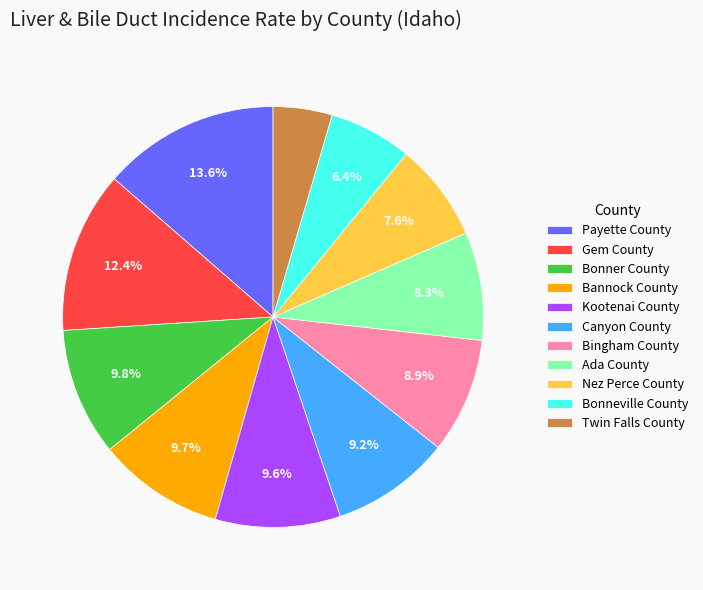

How many slices are in this pie chart?

11